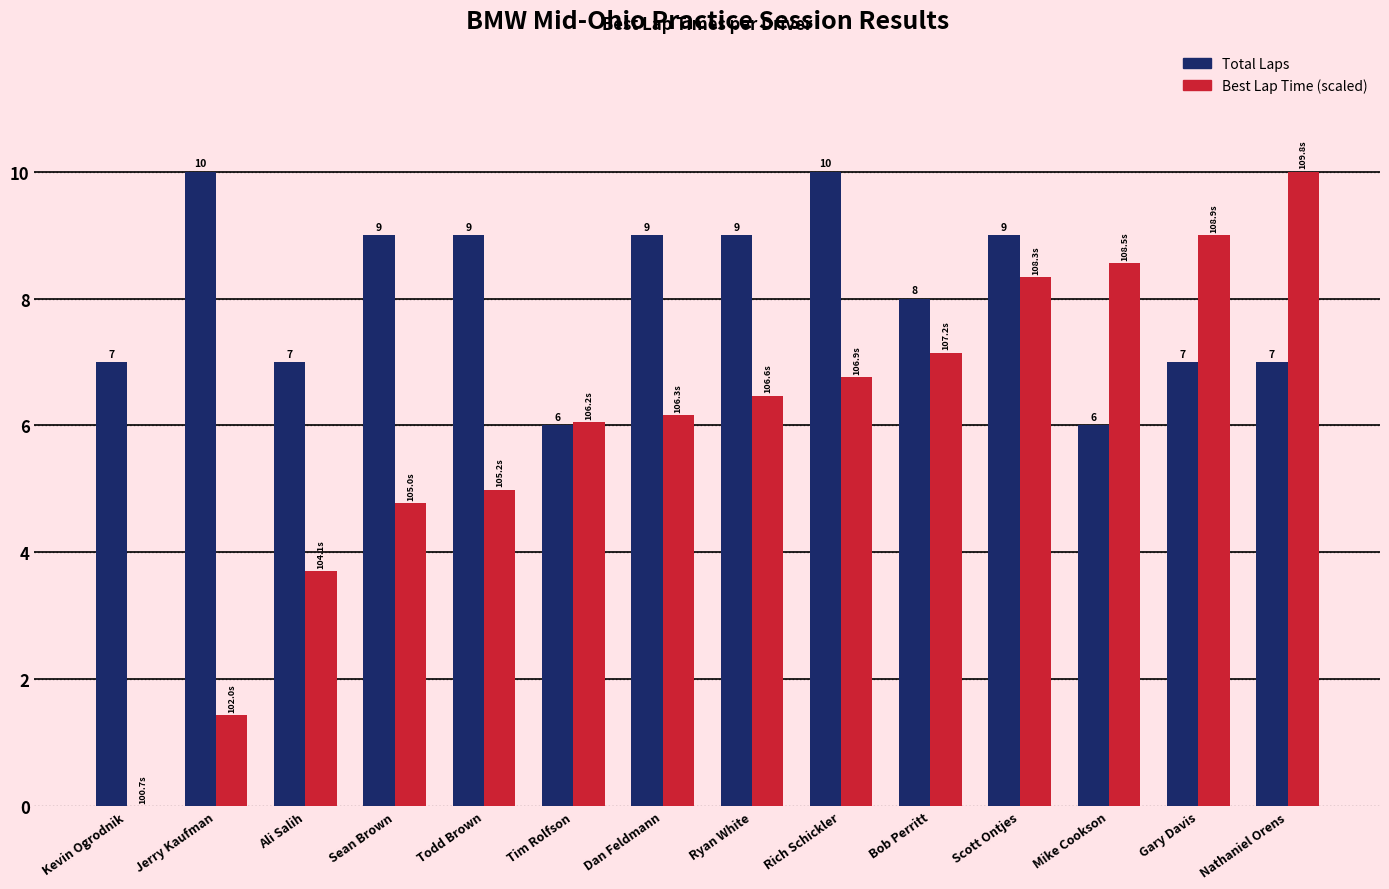

What is the maximum value shown in the chart?

10.0